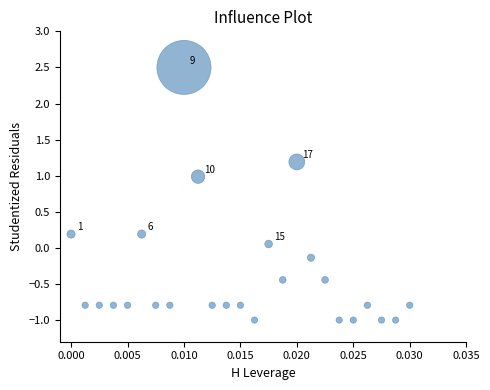

What is the range of Y values (max minus min)?

3.5